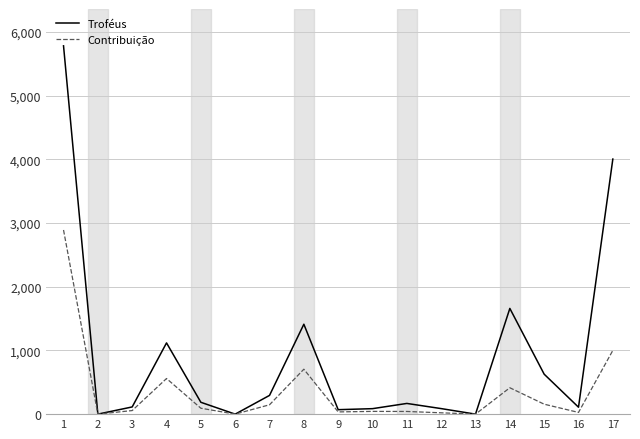

What are all the series names shown in the legend?

Troféus, Contribuição